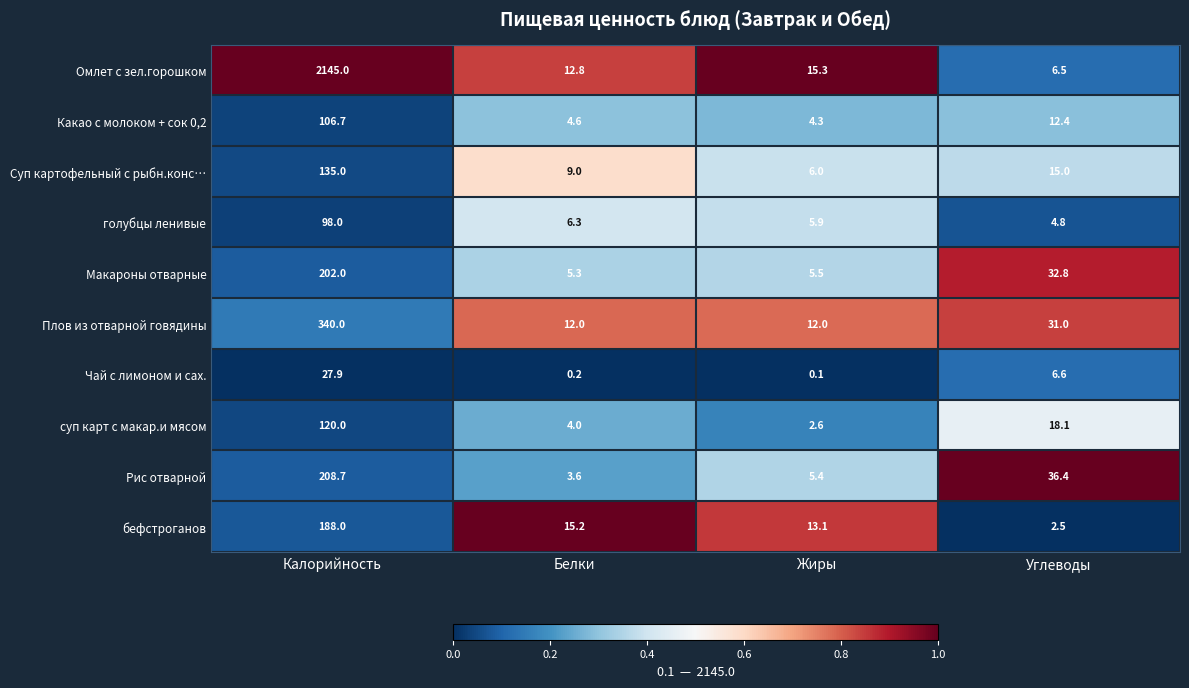

The Макароны отварные series shows 52.2 at Углеводы. True or false?

False